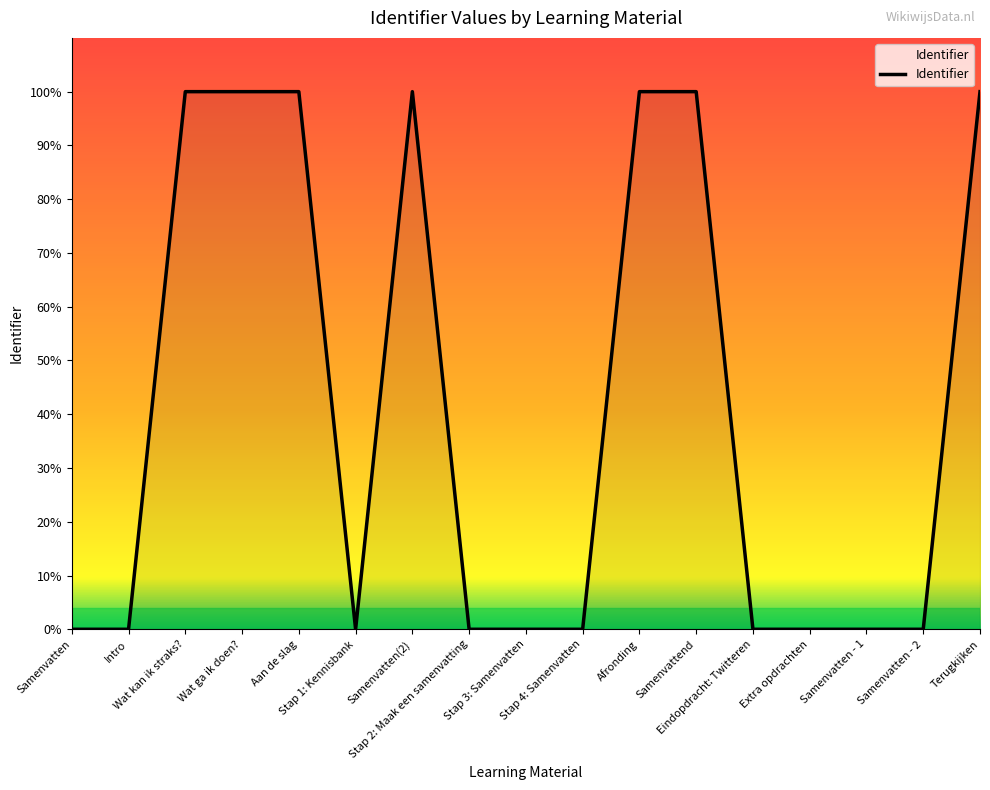

Rank the categories by value from lowest to highest.

Samenvatten, Intro, Stap 1: Kennisbank, Stap 2: Maak een samenvatting, Stap 3: Samenvatten, Stap 4: Samenvatten, Eindopdracht: Twitteren, Extra opdrachten, Samenvatten - 1, Samenvatten - 2, Wat kan ik straks?, Wat ga ik doen?, Aan de slag, Samenvatten(2), Afronding, Samenvattend, Terugkijken